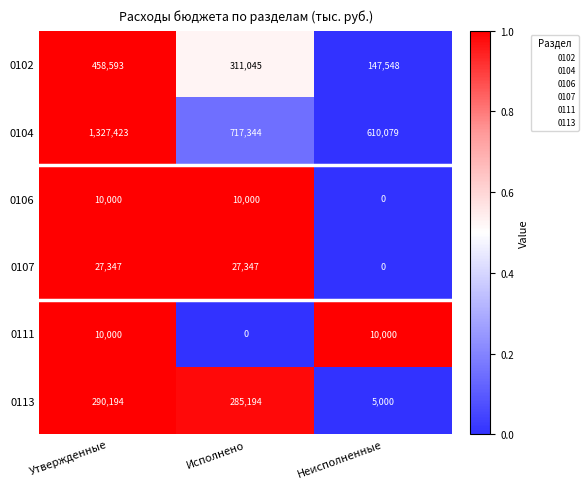

The value of 0102 at Неисполненные is 147548. True or false?

True